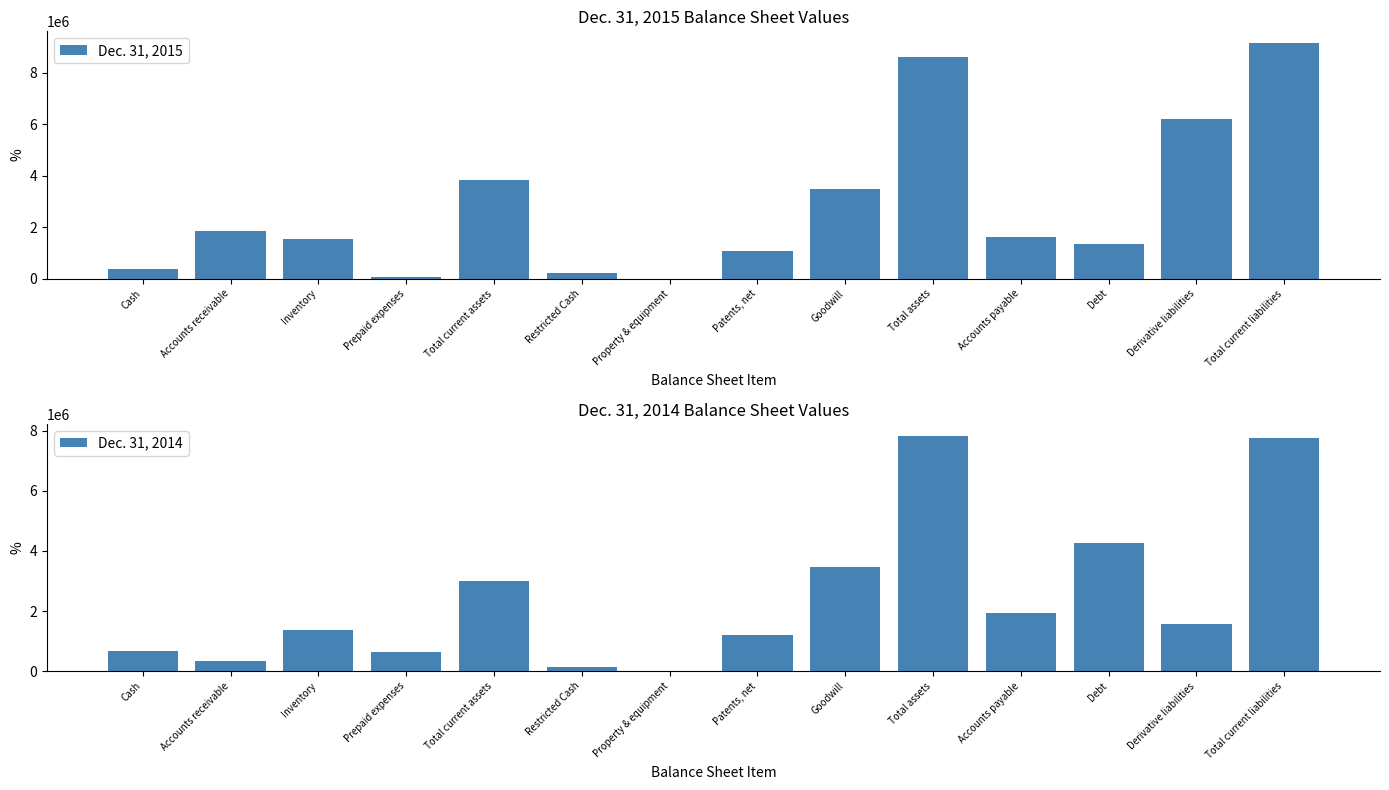

What is the greatest value displayed?

9158886